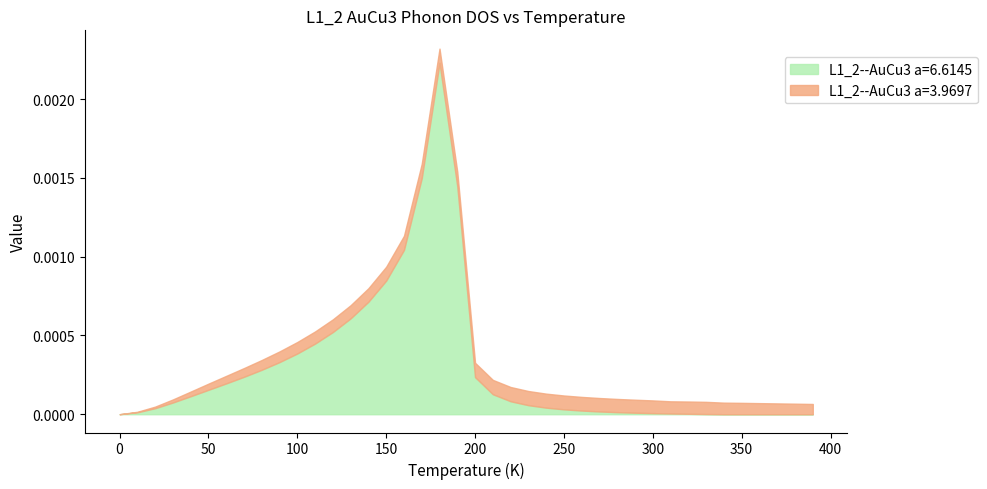

True or false: the data has more than 1 interior local peaks.

False